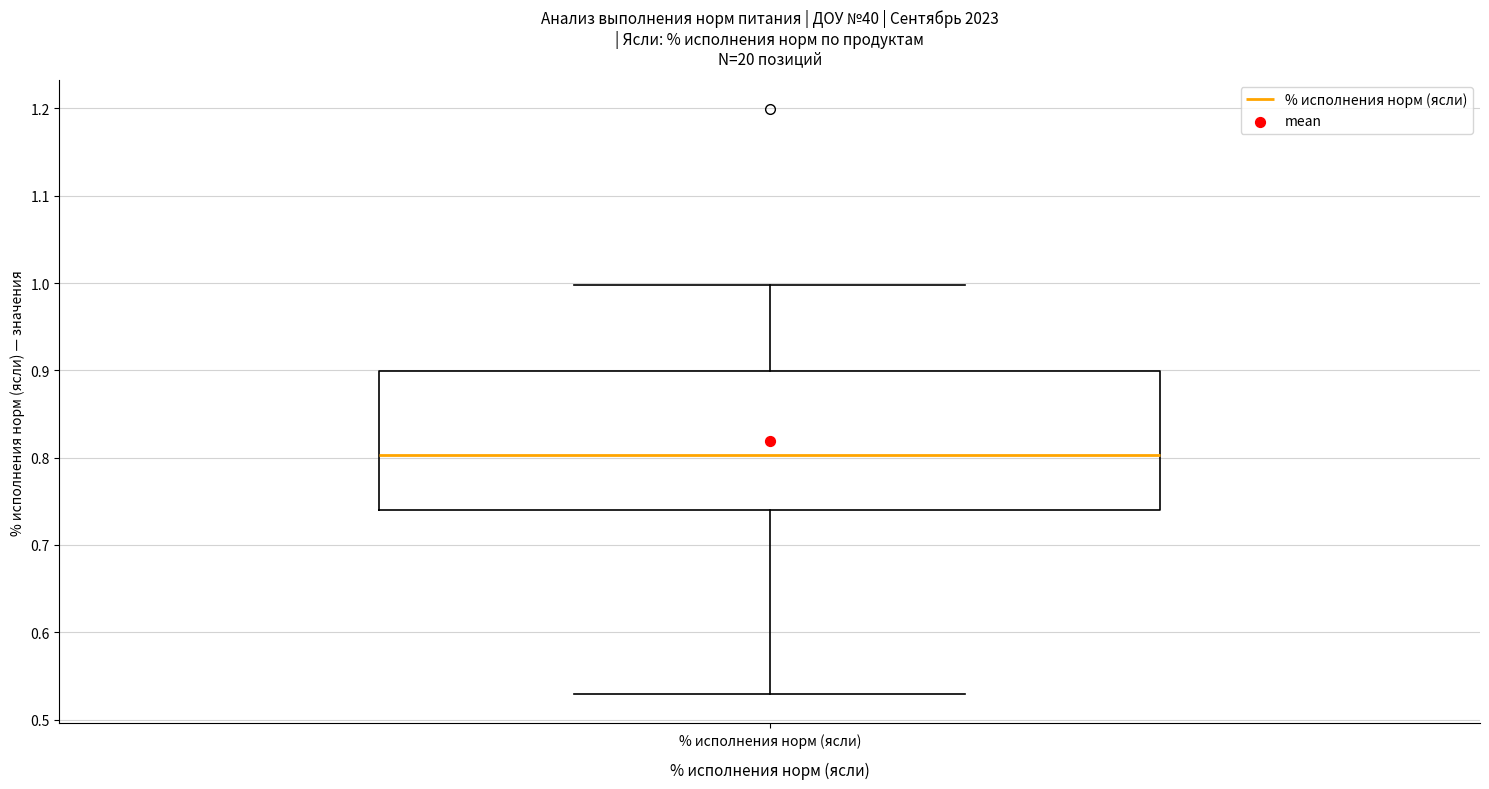

Read this box plot against the y-axis: the position of the median line, the range covered by the box, and the ends of both whiskers. The values are not printed on the chart, so give them approximately, as read against the axis.

median 0.80, box 0.74 to 0.90, whiskers 0.53 to 1.00